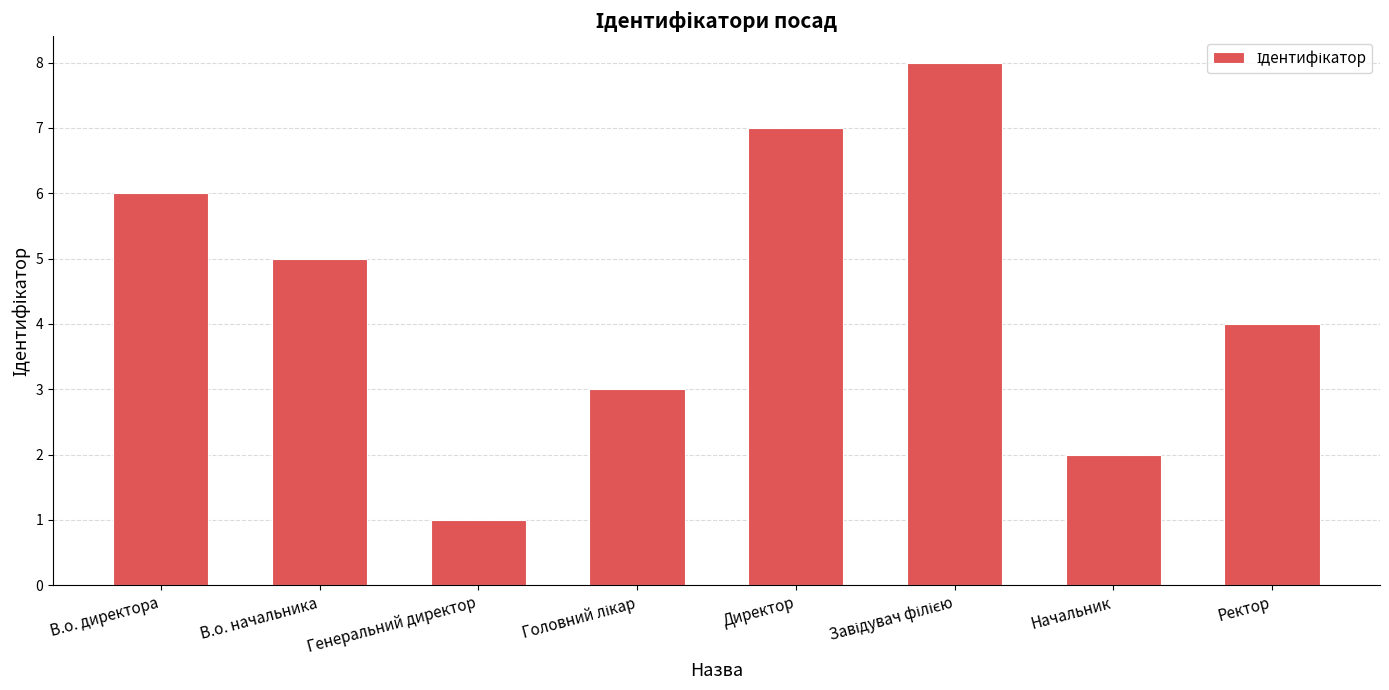

At which label does the data first exceed 5?

В.о. директора